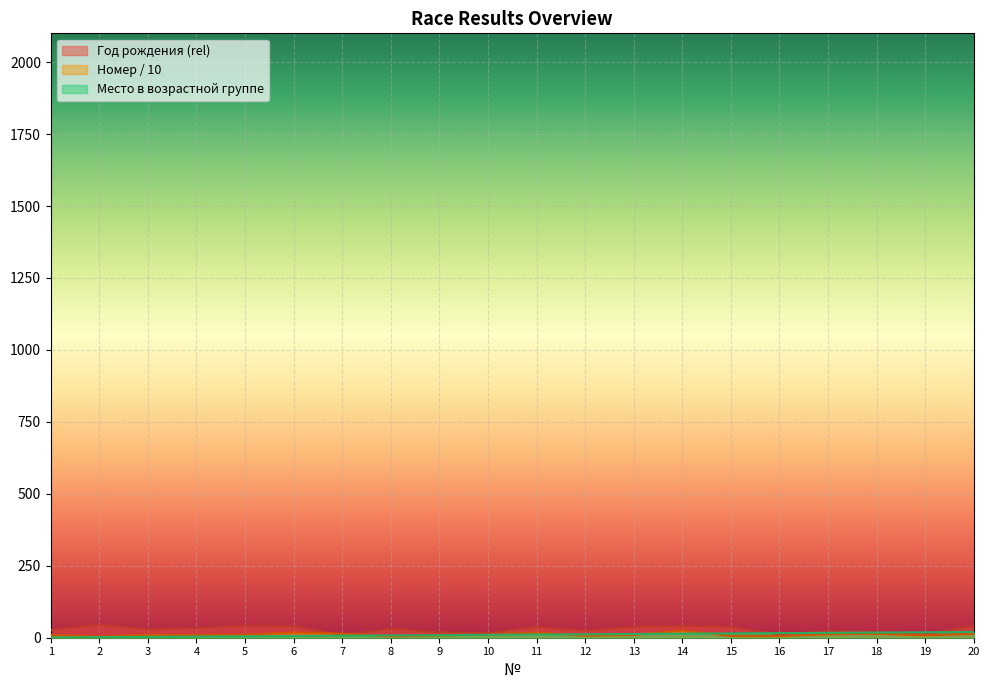

Which series has the largest total across all categories?

Год рождения (rel)